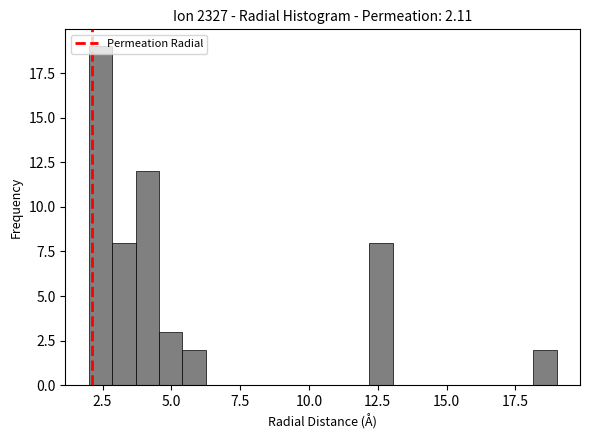

Around what value on the x-axis is the tallest bar? Give the approximate position of its centre, as read against the axis.

2.5